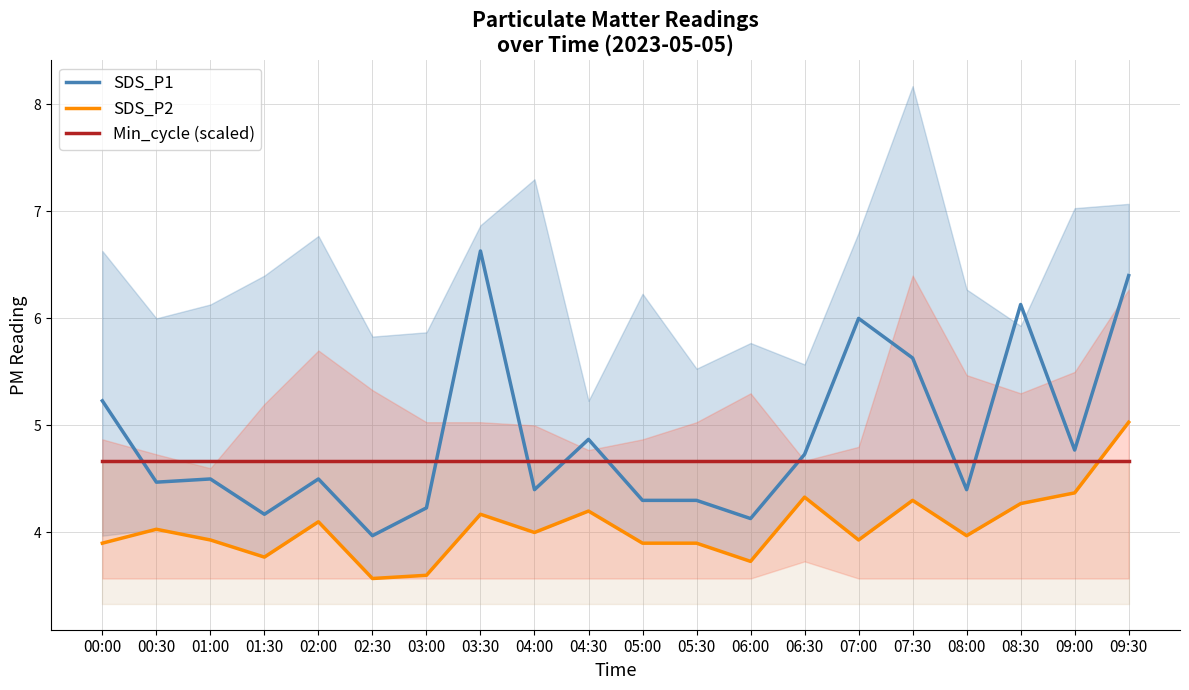

At which label does Min_cycle (scaled) reach its minimum?

00:00